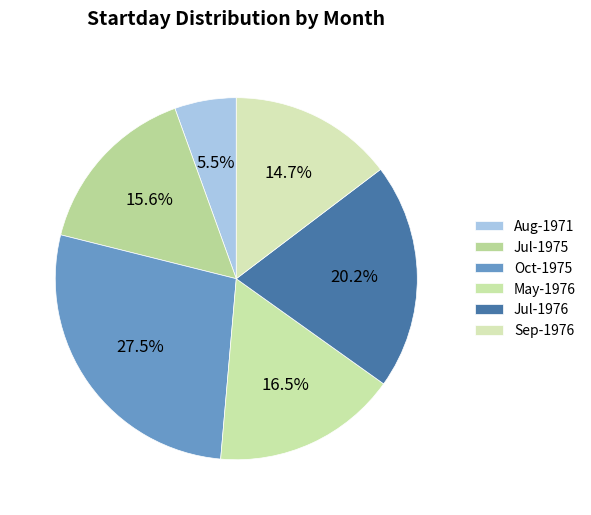

What is the smallest slice in the pie chart?

Aug-1971